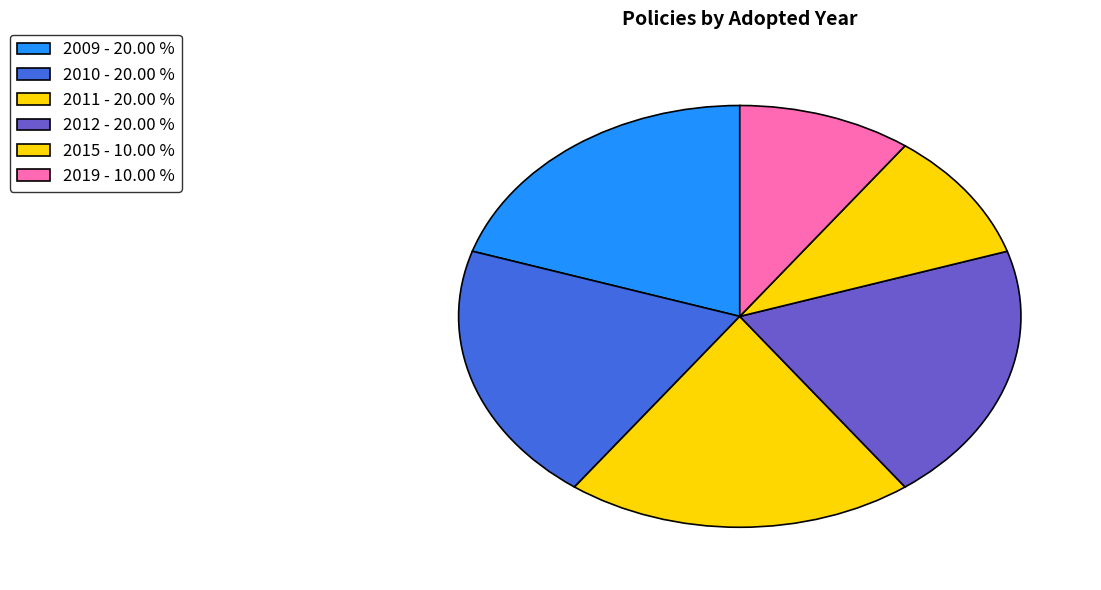

How many slices are in this pie chart?

6